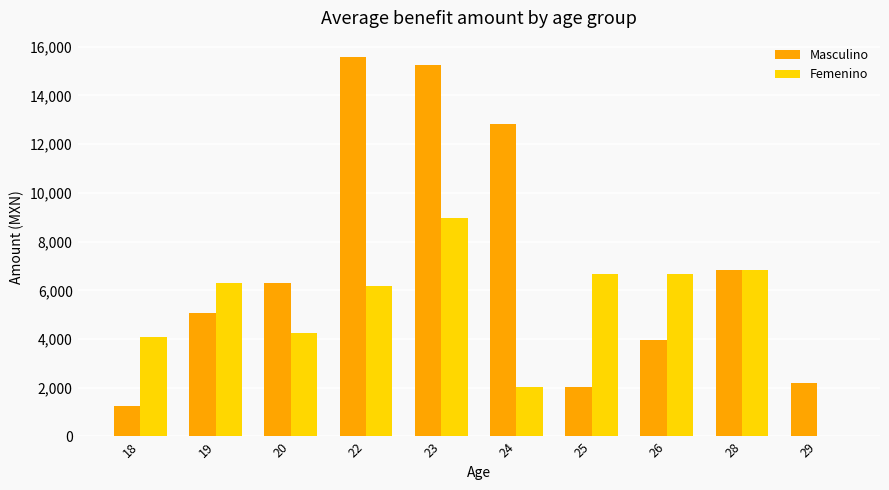

The value of Femenino at 18 is 982.7. True or false?

False